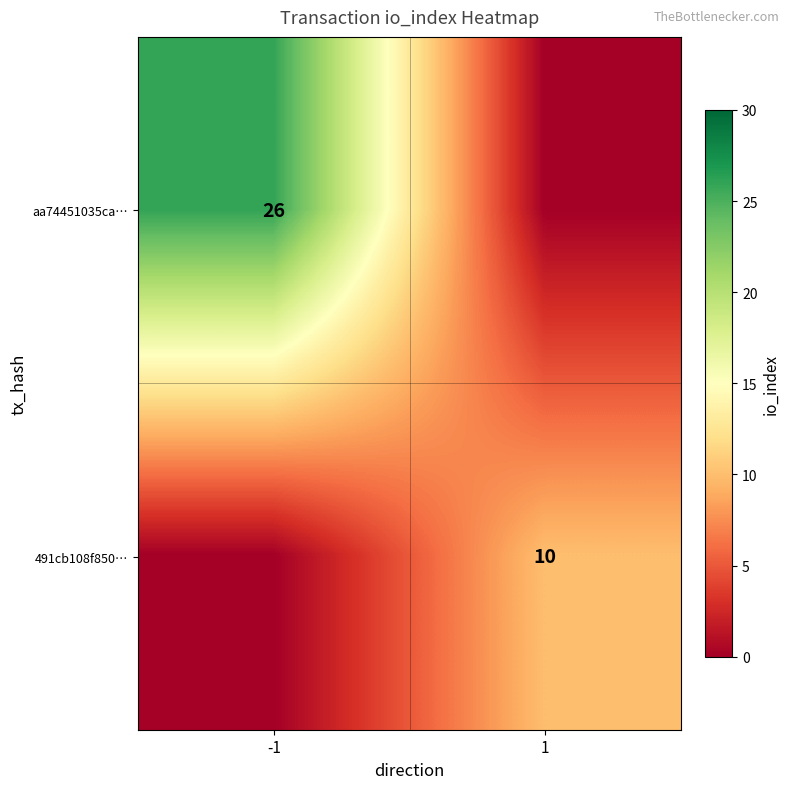

The value of 491cb108f850… at 1 is 14. True or false?

False